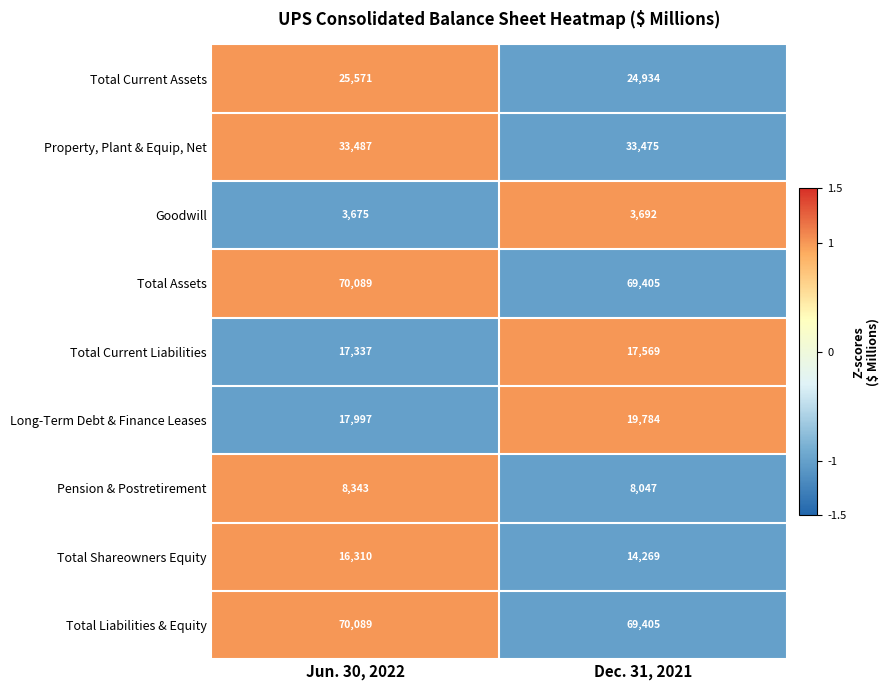

At which category is the sum across all series the highest?

Jun. 30, 2022